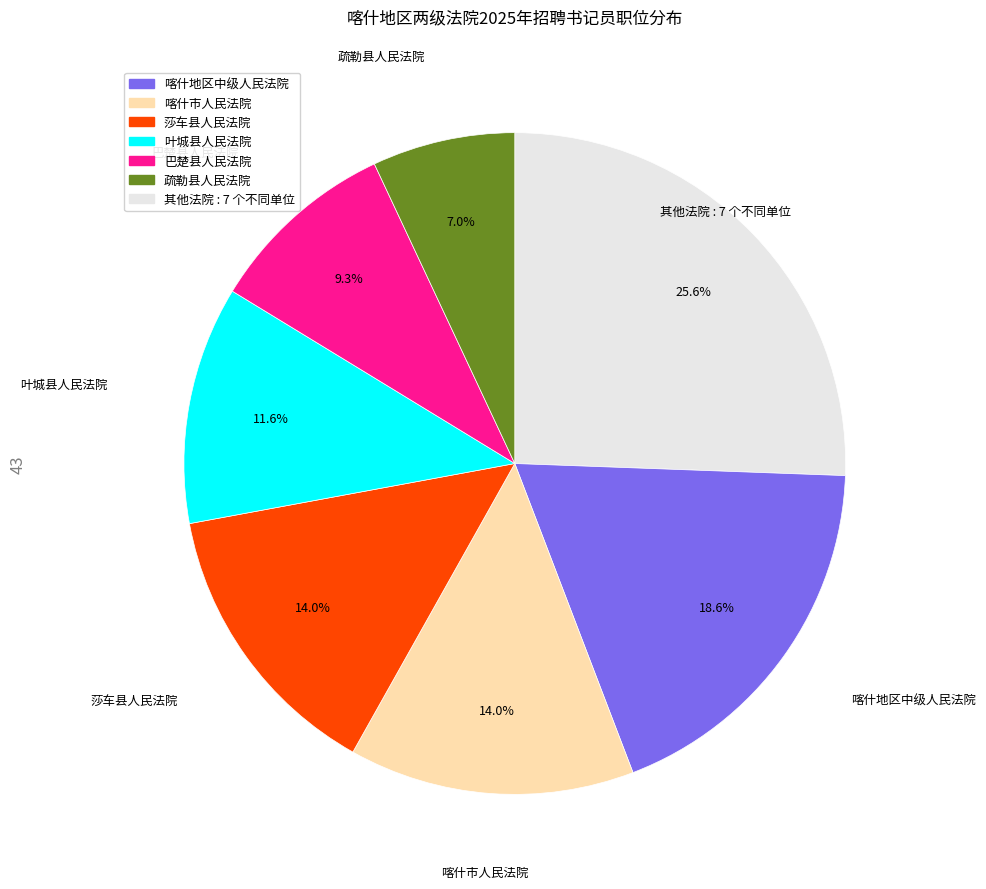

Is there a majority slice in this chart?

No